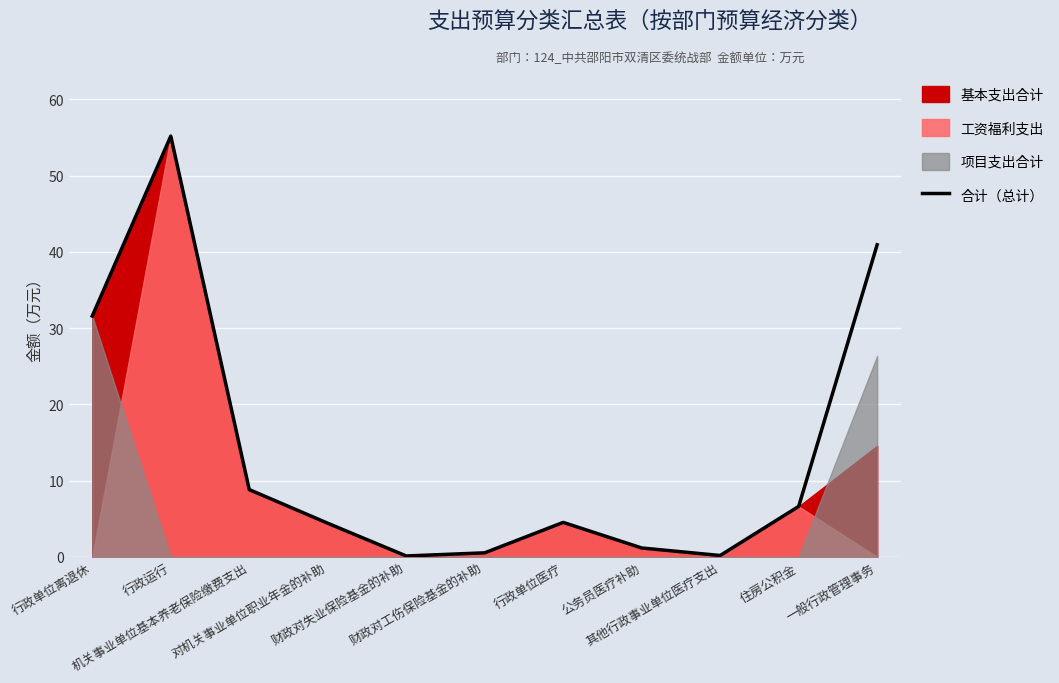

Reading right to left, what are all the values shown in this chart?

40.9	6.6	0.2	1.2	4.5	0.5	0.1	4.4	8.8	55.2	31.6